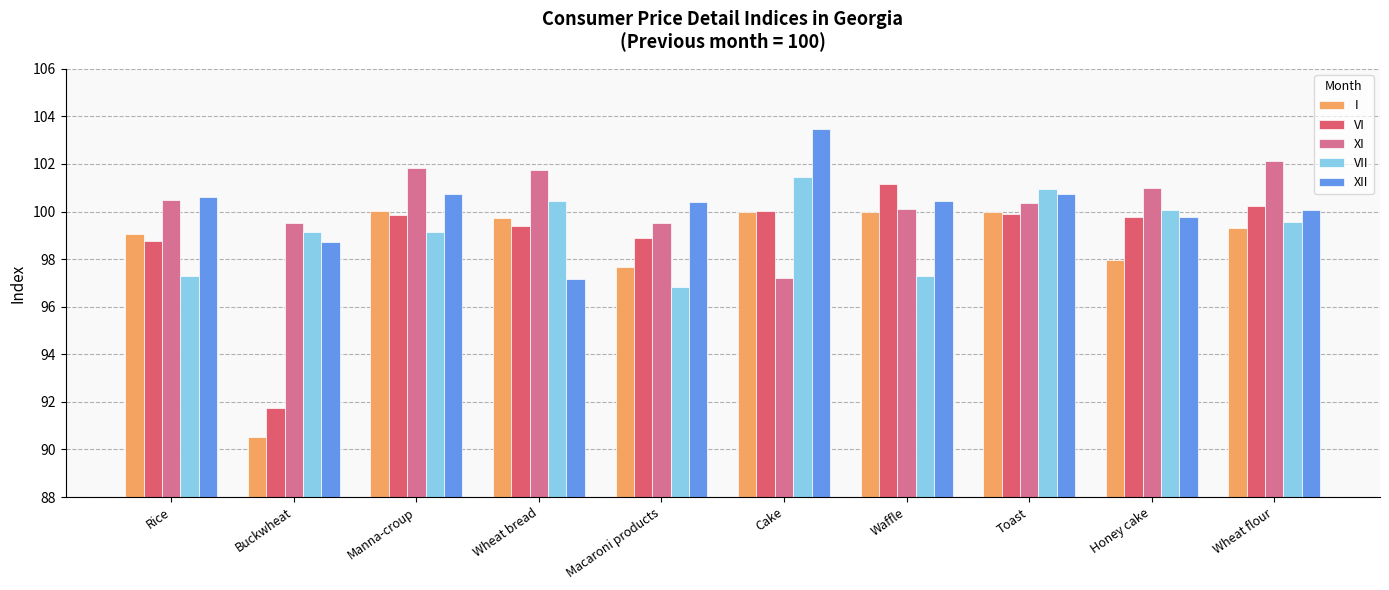

What is the difference between the highest and lowest values at Wheat bread?

4.6